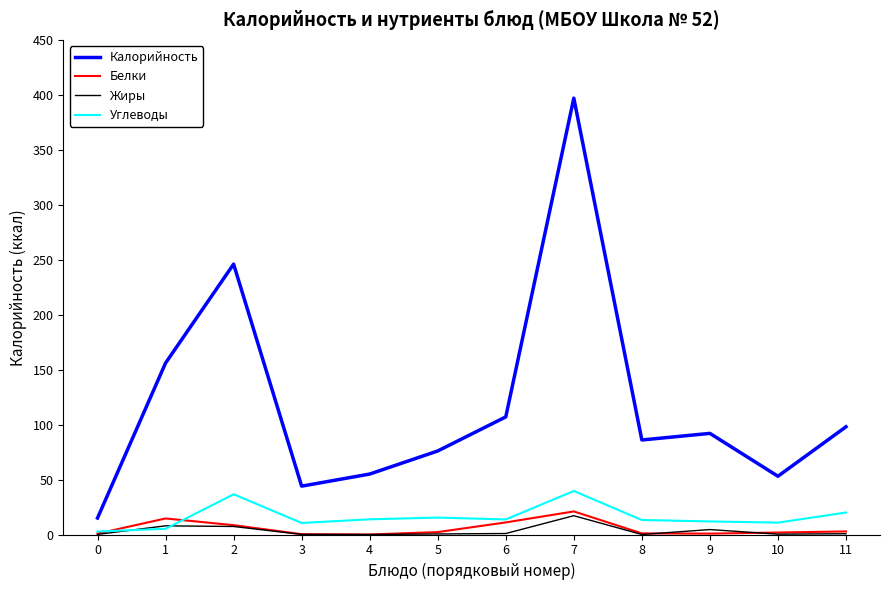

At which category is the sum across all series the highest?

7